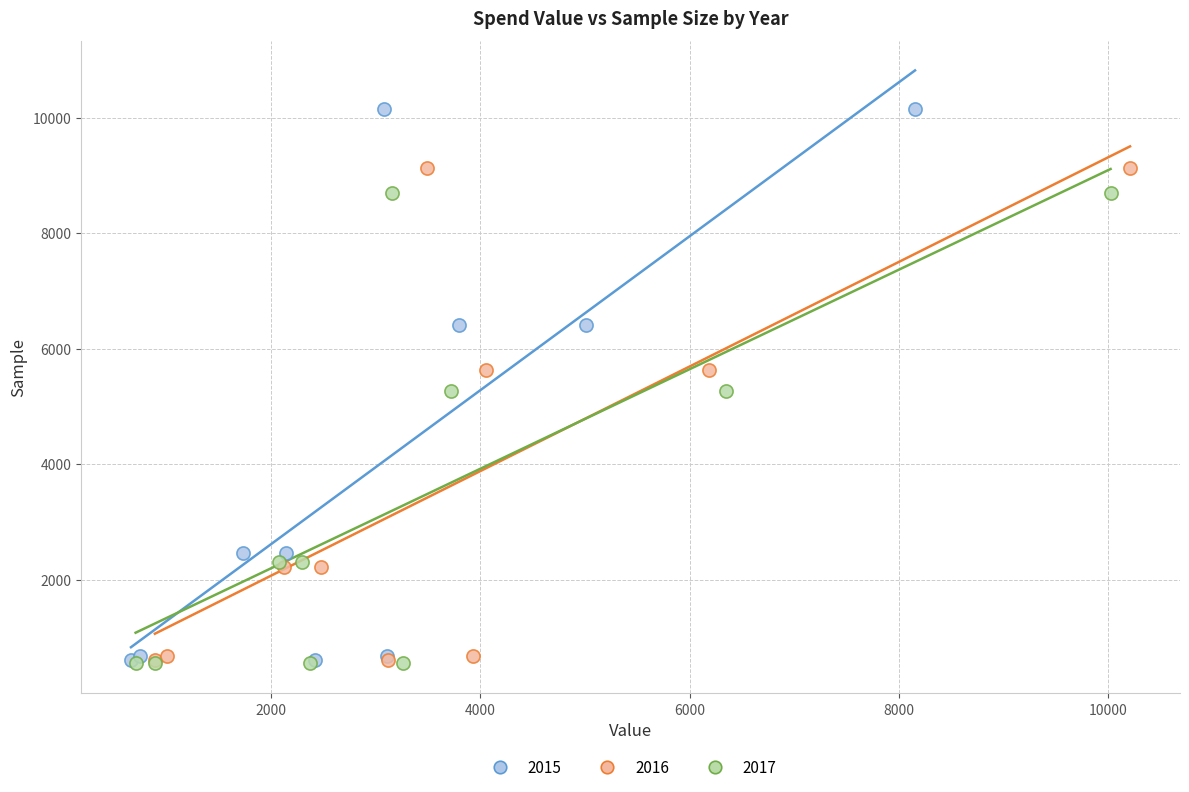

Which series has the largest Y range (max minus min)?

2015